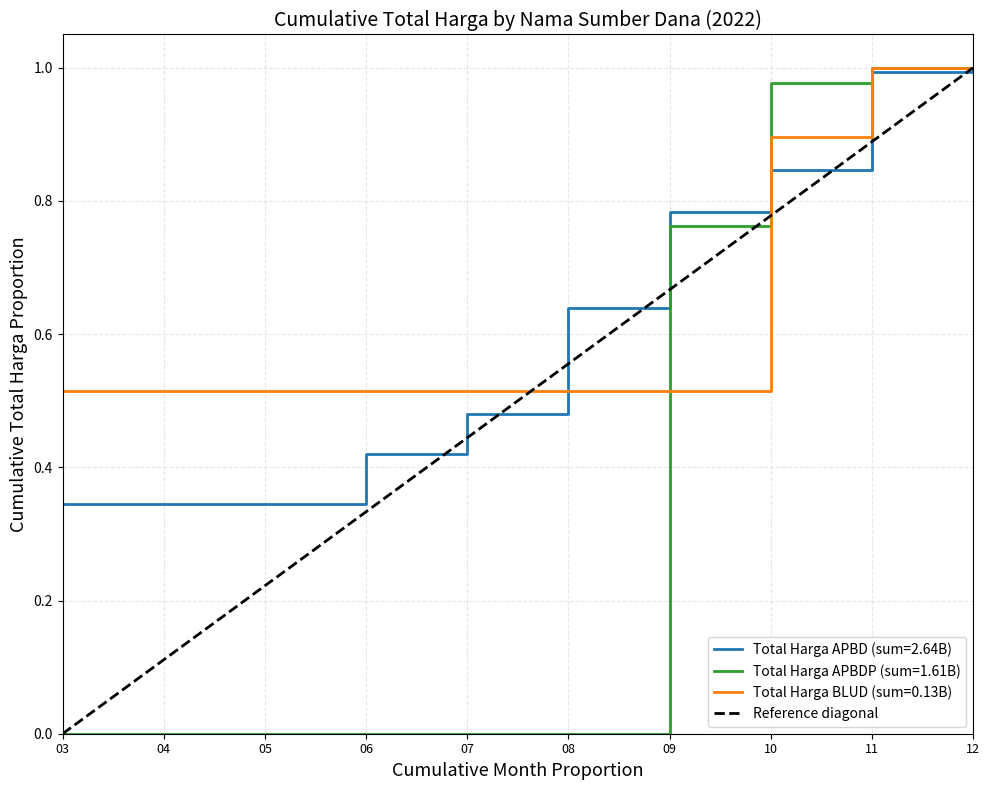

True or false: Total Harga BLUD (sum=0.13B) has a value of 0.9 at 08.

False